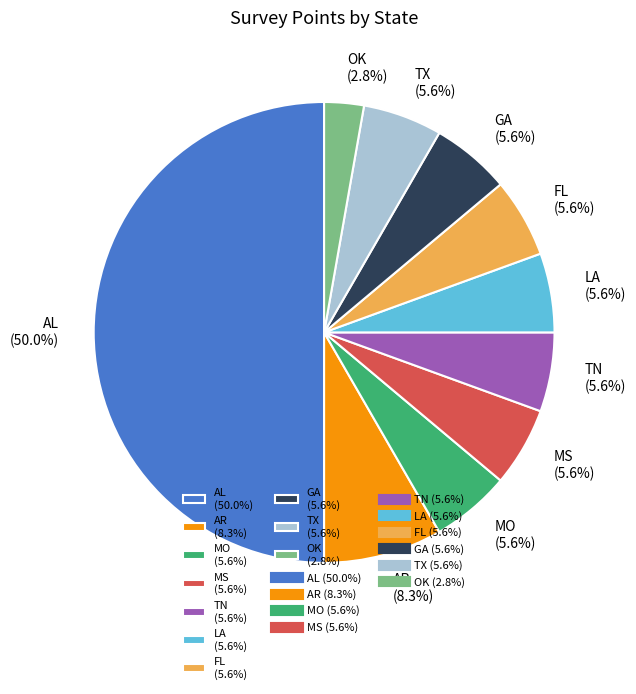

Which has a higher value, AL (50.0%) or TX (5.6%)?

AL (50.0%)